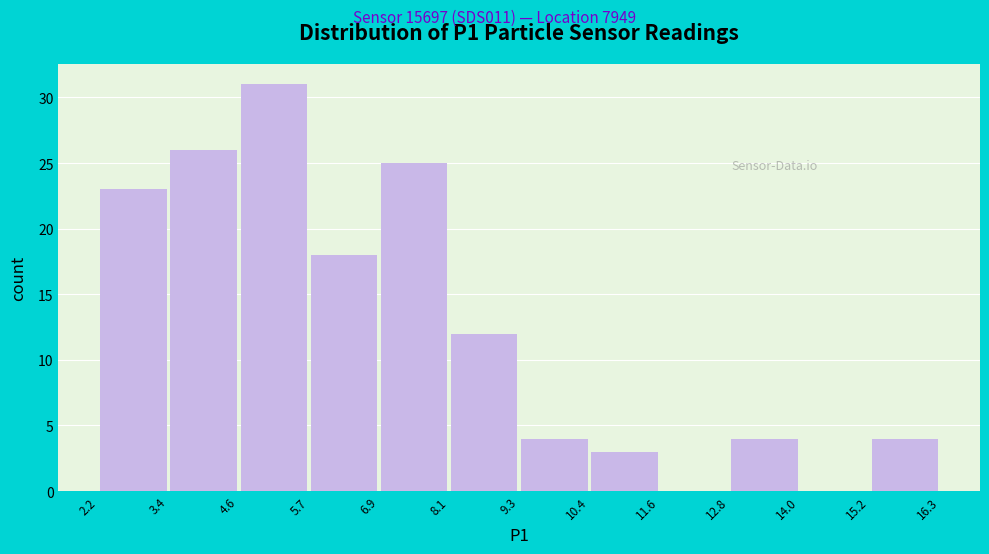

How tall is the bar that spans 4.6 to 5.7 on the x-axis? The values are not printed on the chart, so give them approximately, as read against the axis.

31